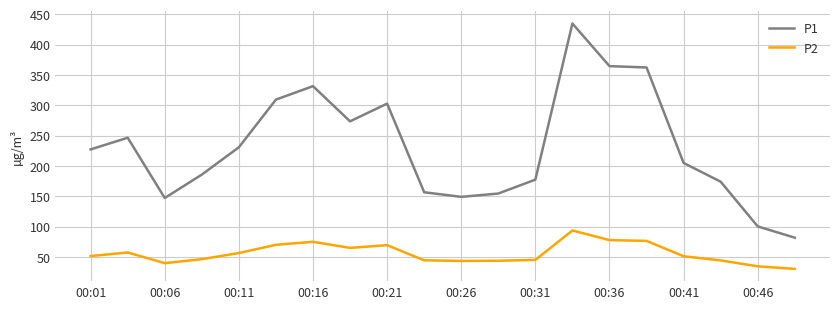

True or false: P2 and P1 intersect in this chart.

False